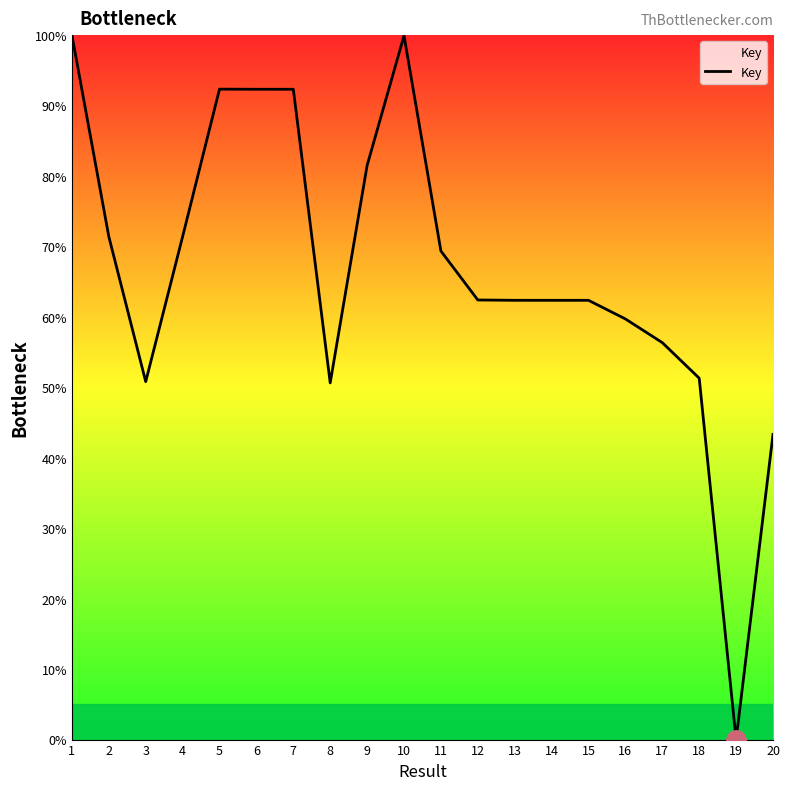

The chart shows a value of 150.9 at 7. True or false?

False